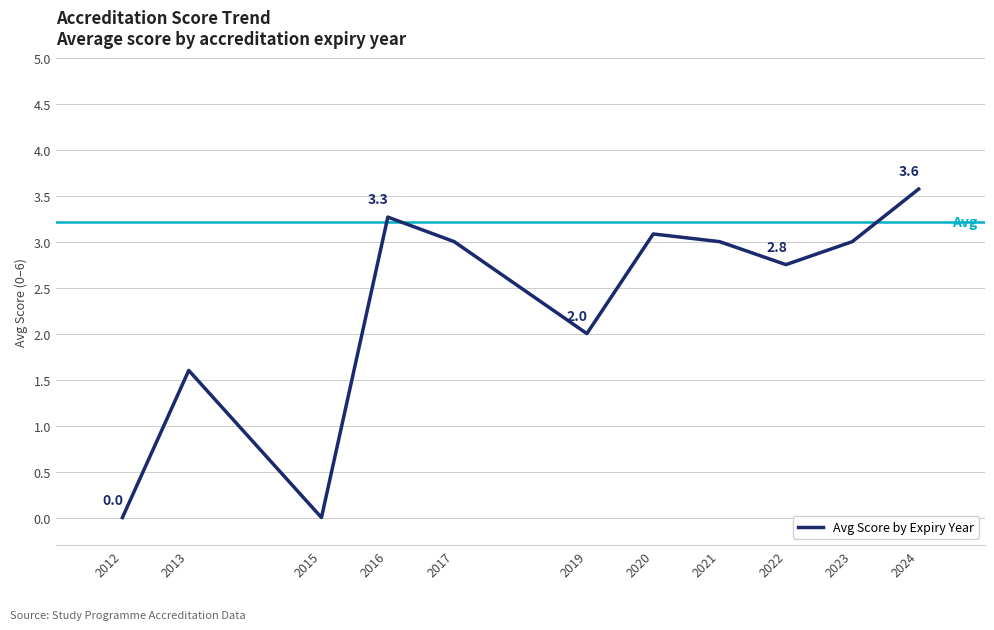

Between 2020 and 2024, which is larger?

2024